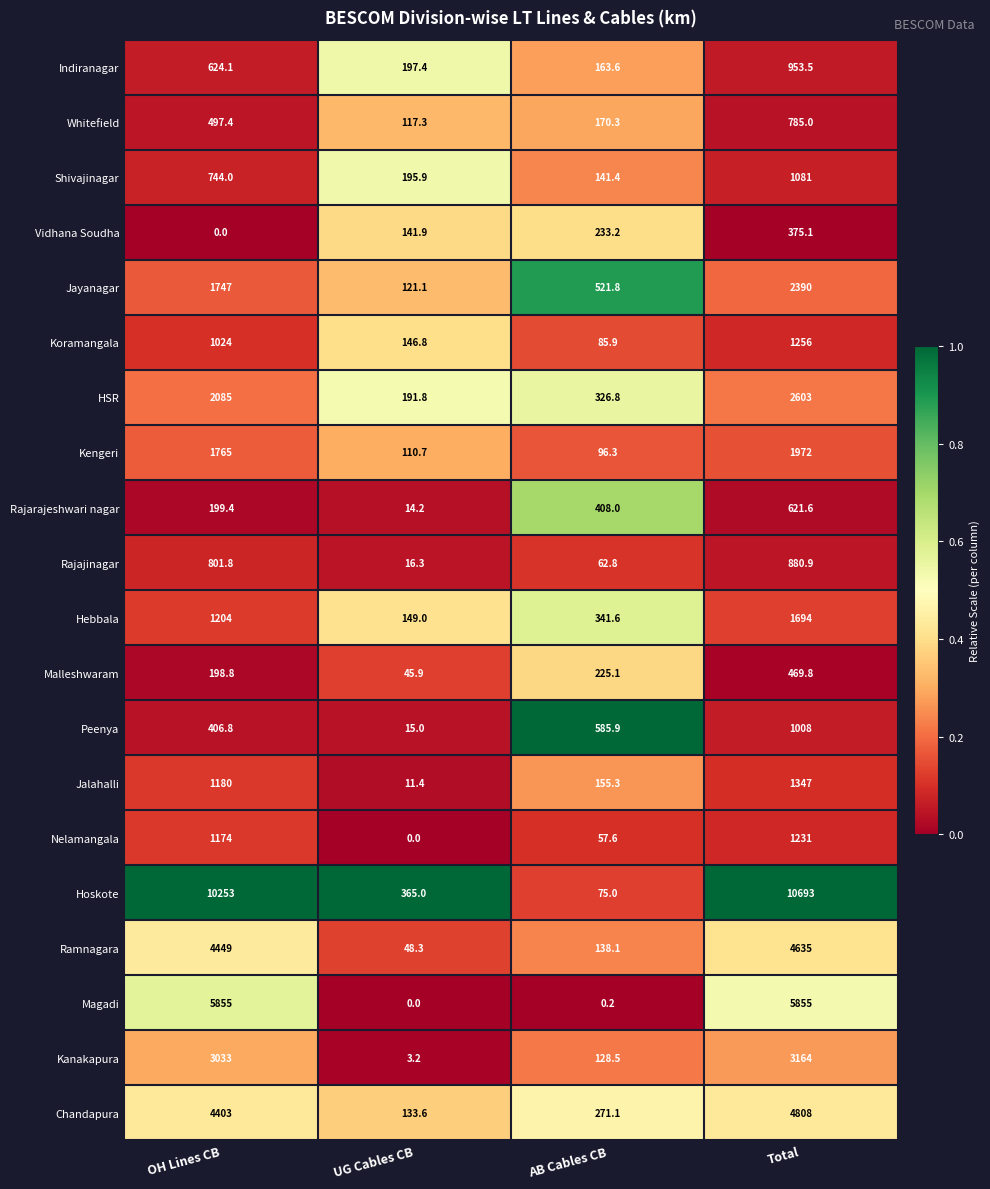

Count the number of data series in this chart.

20